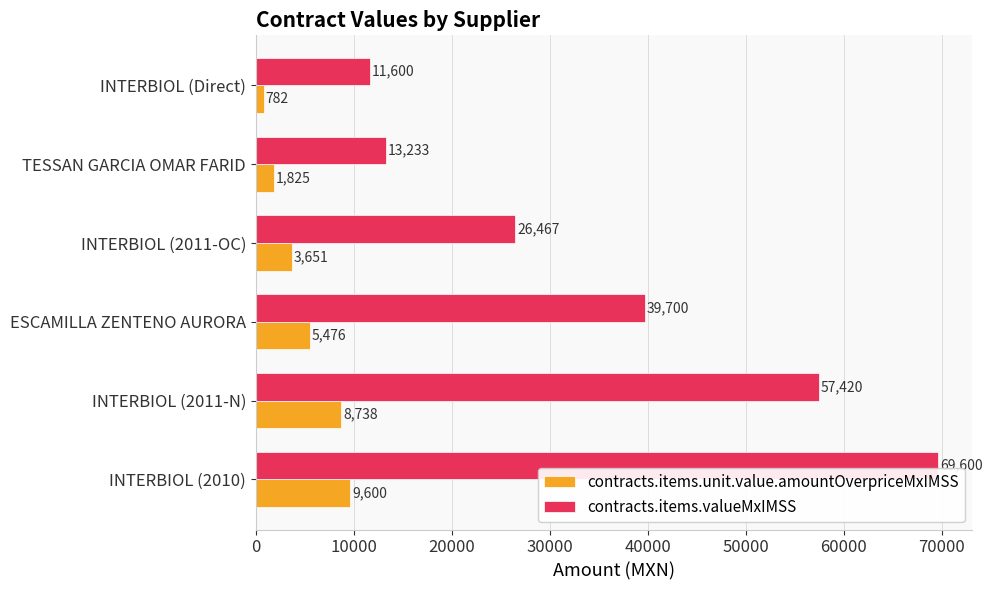

Between INTERBIOL (2010) and TESSAN GARCIA OMAR FARID, which series saw the biggest shift?

contracts.items.valueMxIMSS